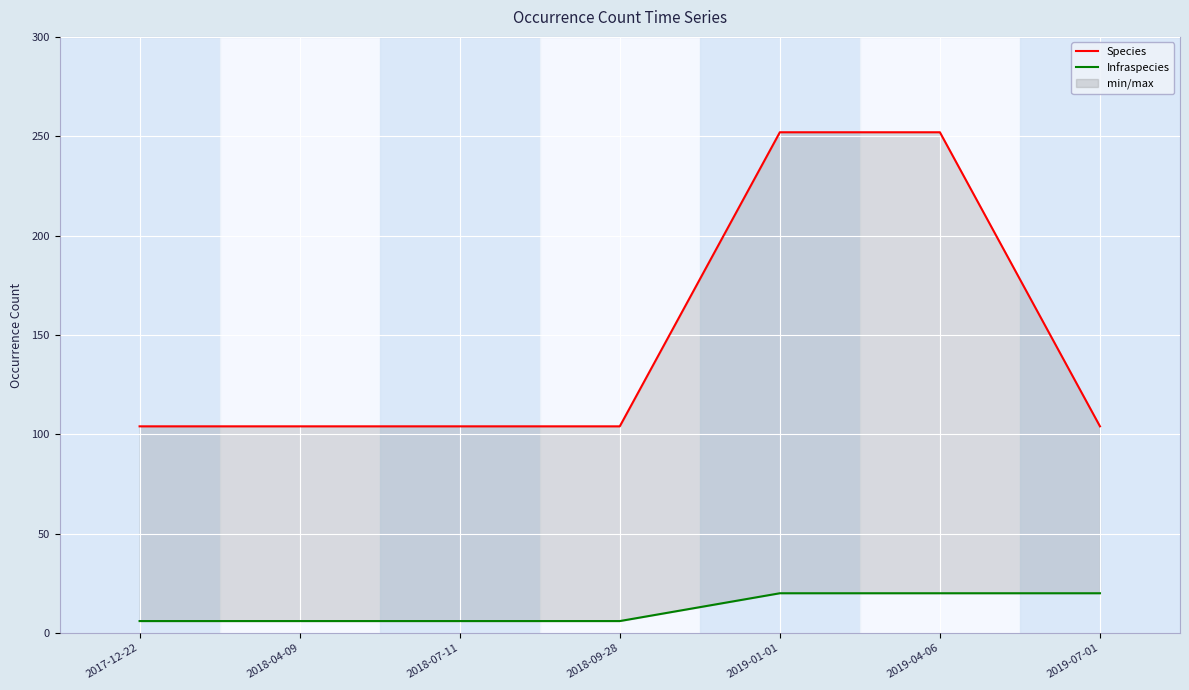

What is the average value of the Species series?

146